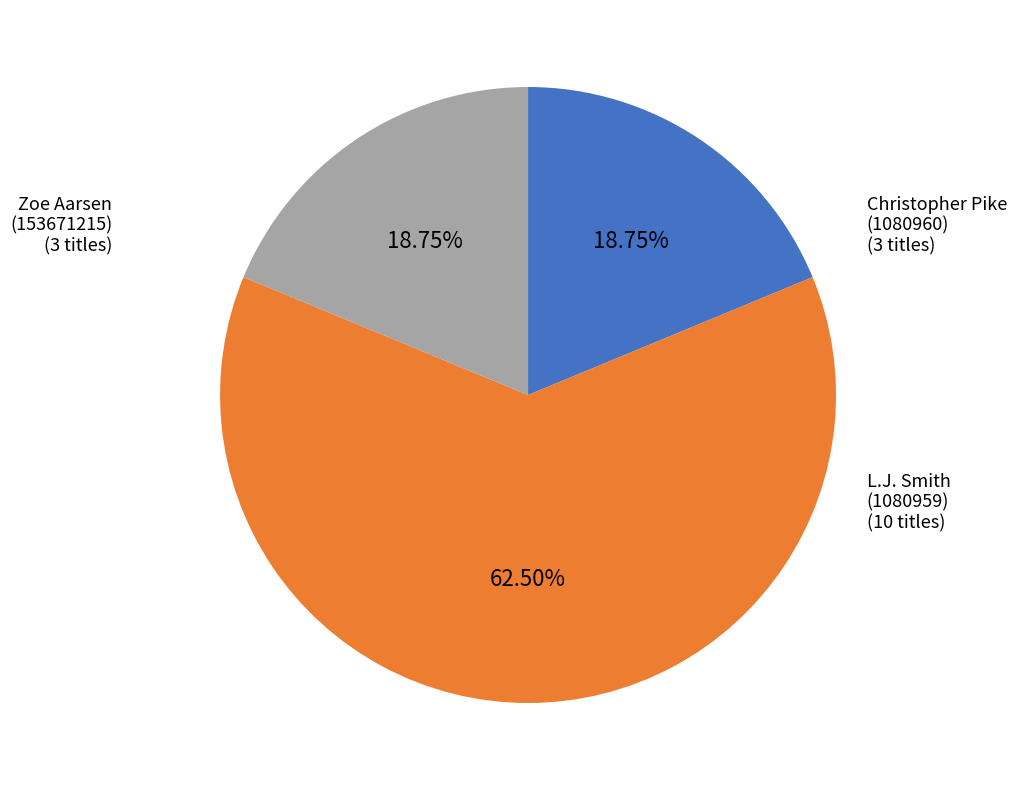

To the nearest percent, what is the combined percentage of Christopher Pike (1080960) and Zoe Aarsen (153671215)?

38%